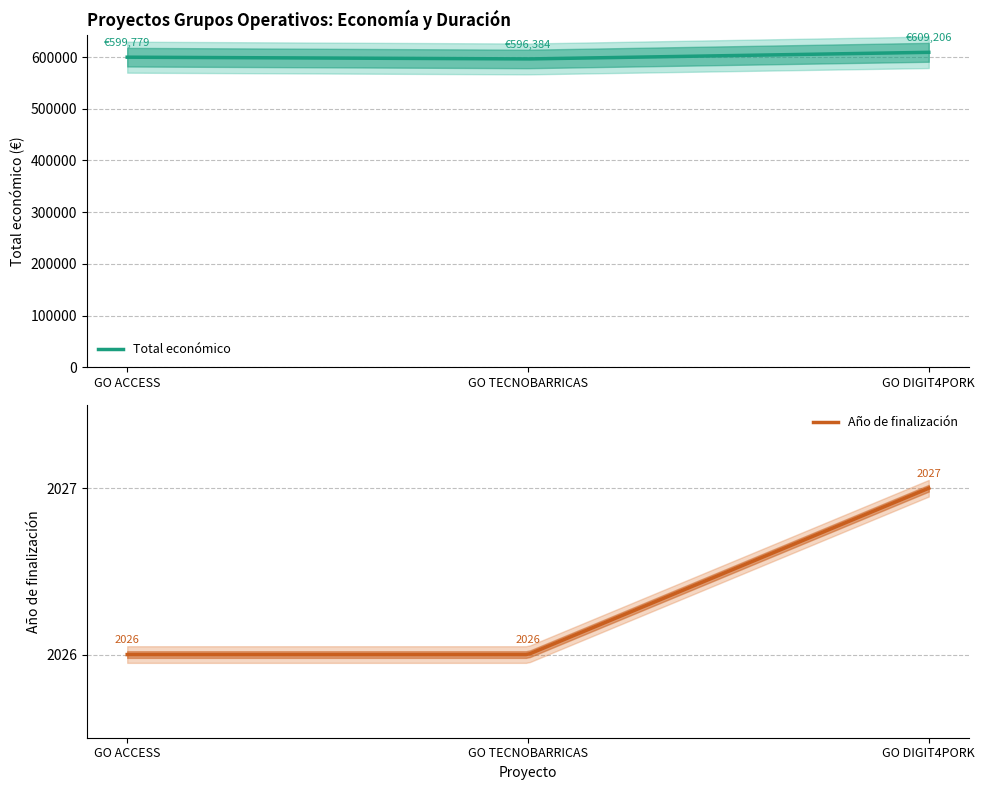

The value of Año de finalización at 2024 is 3031. True or false?

False